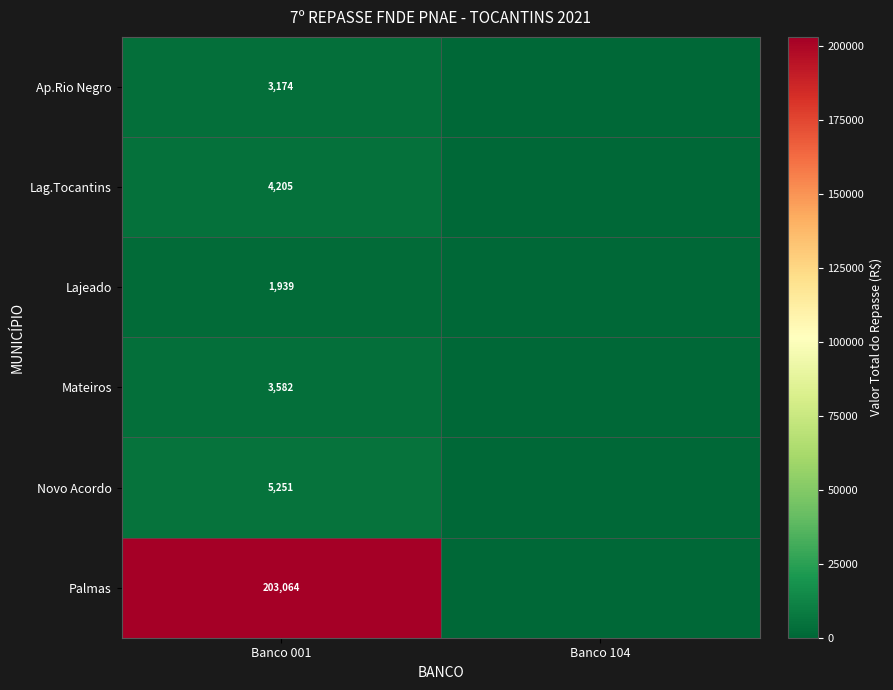

At which category is the sum across all series the highest?

Banco 001